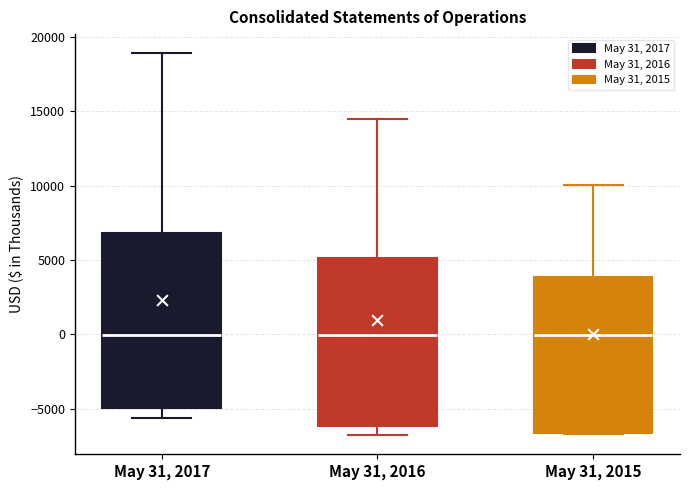

Where is the upper edge of the box for May 31, 2016 on the y-axis? The values are not printed on the chart, so give them approximately, as read against the axis.

5000